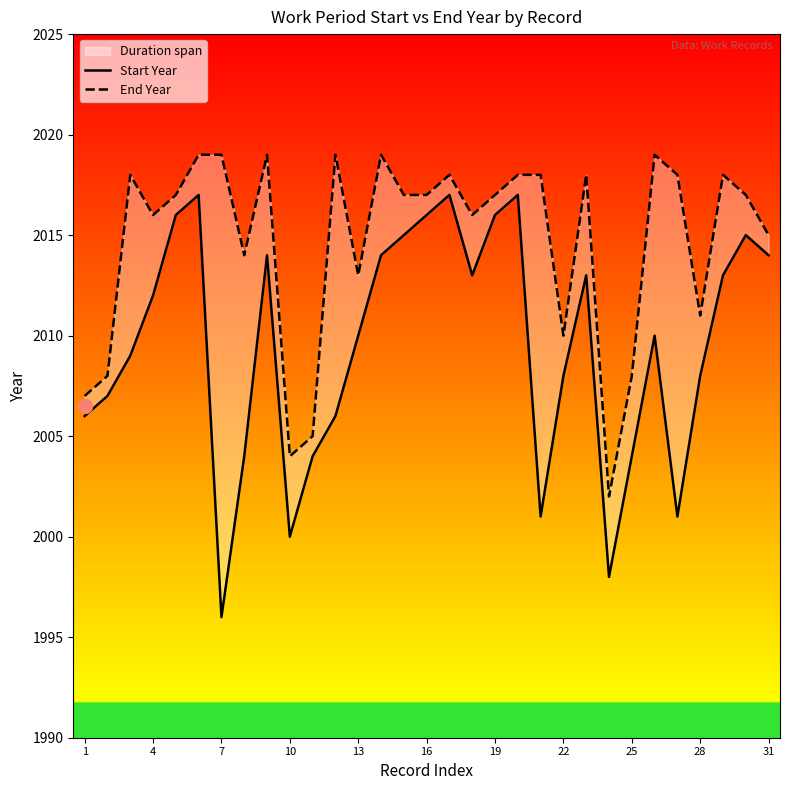

True or false: Start Year and End Year intersect in this chart.

False